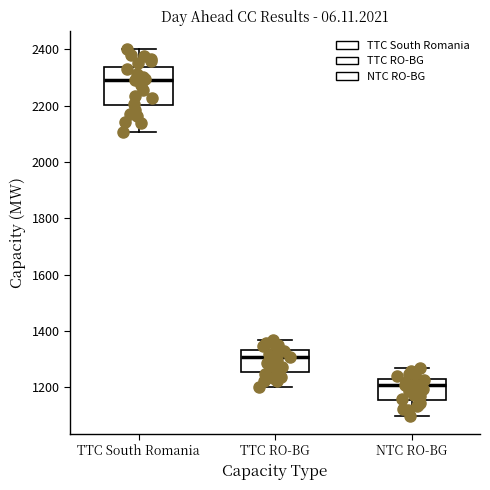

Reading left to right, read every box against the y-axis: the position of its median line, the range the box covers, and the ends of its whiskers. The values are not printed on the chart, so give them approximately, as read against the axis.

TTC South Romania: median 2300, box 2200 to 2340, whiskers 2100 to 2400
TTC RO-BG: median 1300, box 1260 to 1340, whiskers 1200 to 1360
NTC RO-BG: median 1200, box 1160 to 1240, whiskers 1100 to 1260